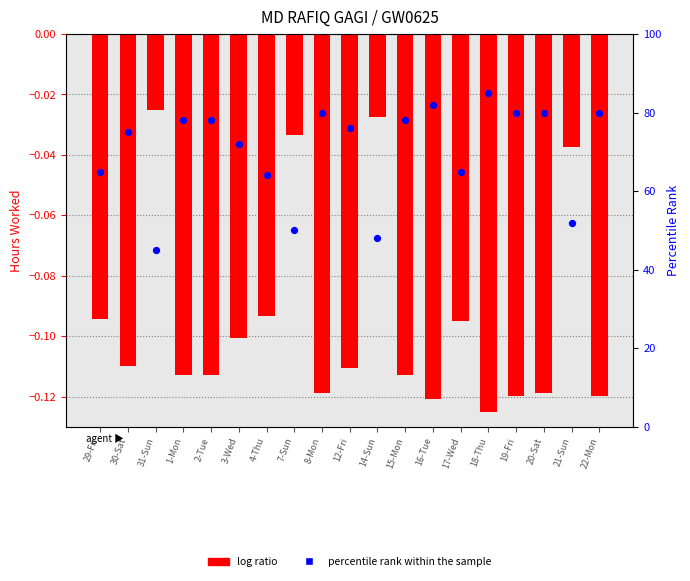

At how many categories does at least one series exceed 13?

19